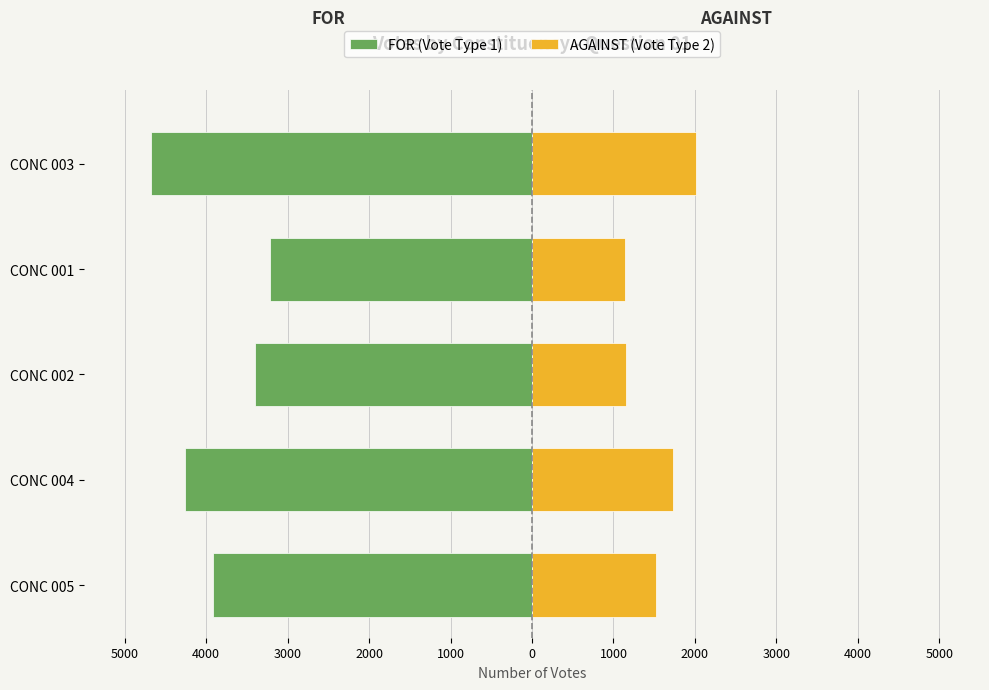

What is the value of the AGAINST (Vote Type 2) bar at the 3rd from the left?

1153